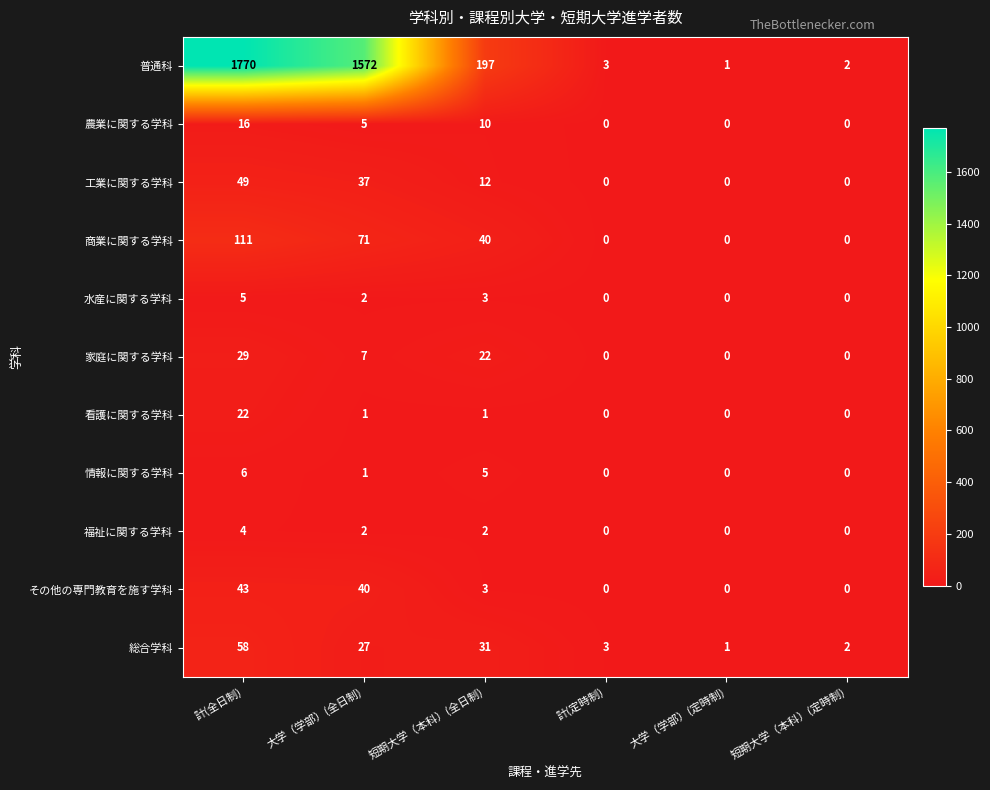

The 商業に関する学科 series shows 0 at 計(定時制). True or false?

True